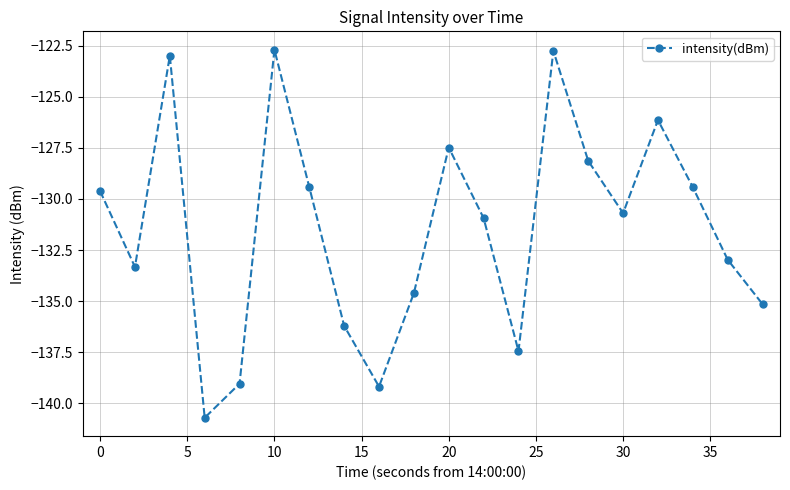

How many interior local peaks (higher than both neighbors) does the data have?

5